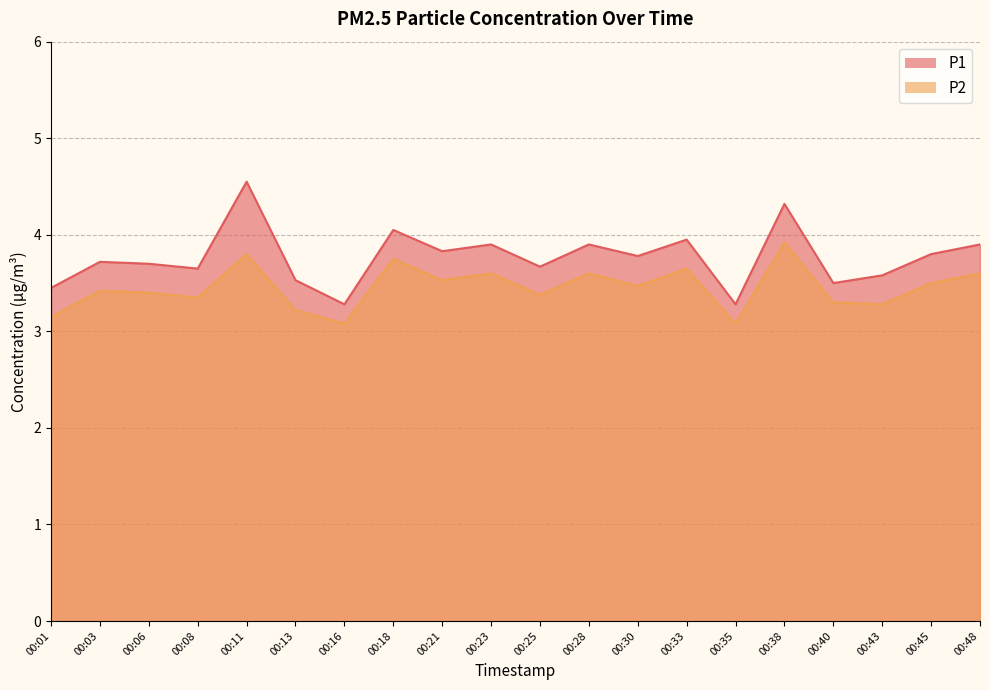

At 00:23, list the series in order from largest to smallest.

P1, P2